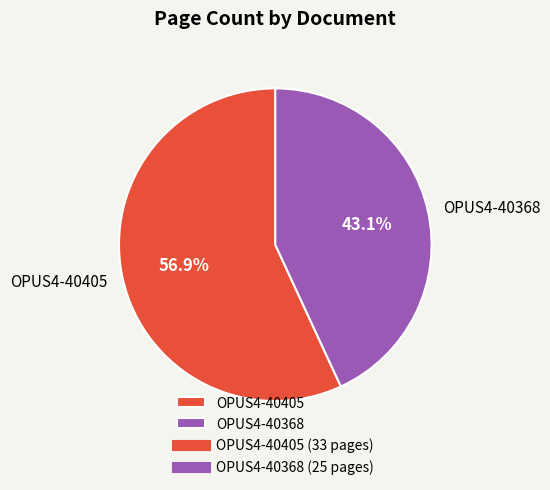

To the nearest percent, what is the difference between the OPUS4-40405 and OPUS4-40368 slice percentages?

14%